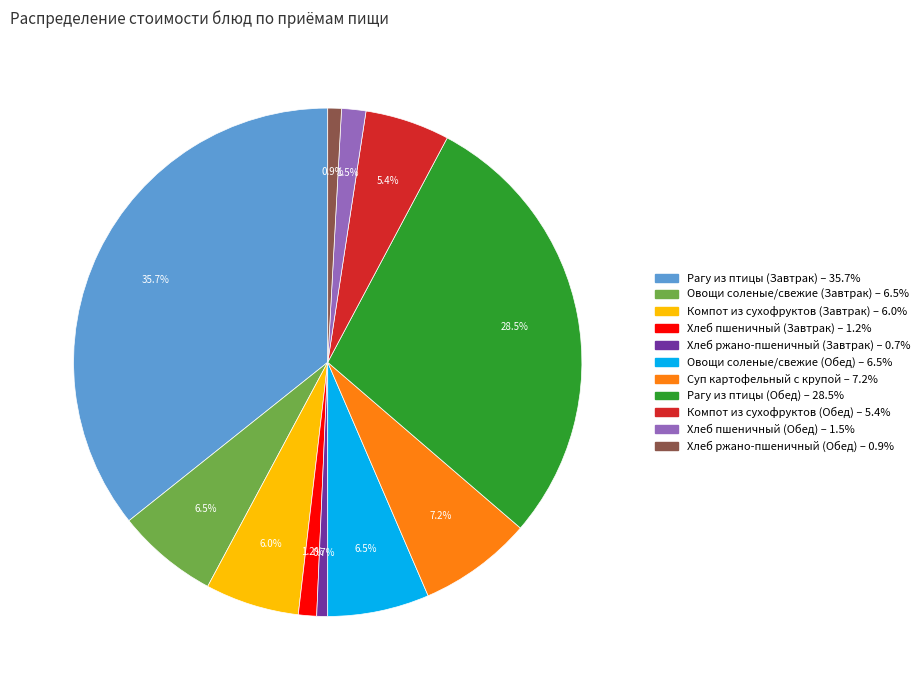

Between Компот из сухофруктов (Завтрак) and Хлеб пшеничный (Завтрак), which is larger?

Компот из сухофруктов (Завтрак)